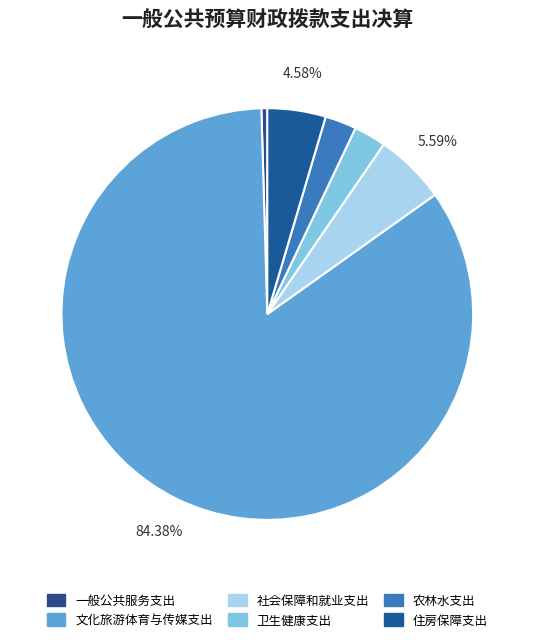

The 一般公共服务支出 slice represents 15% of the pie. True or false?

False